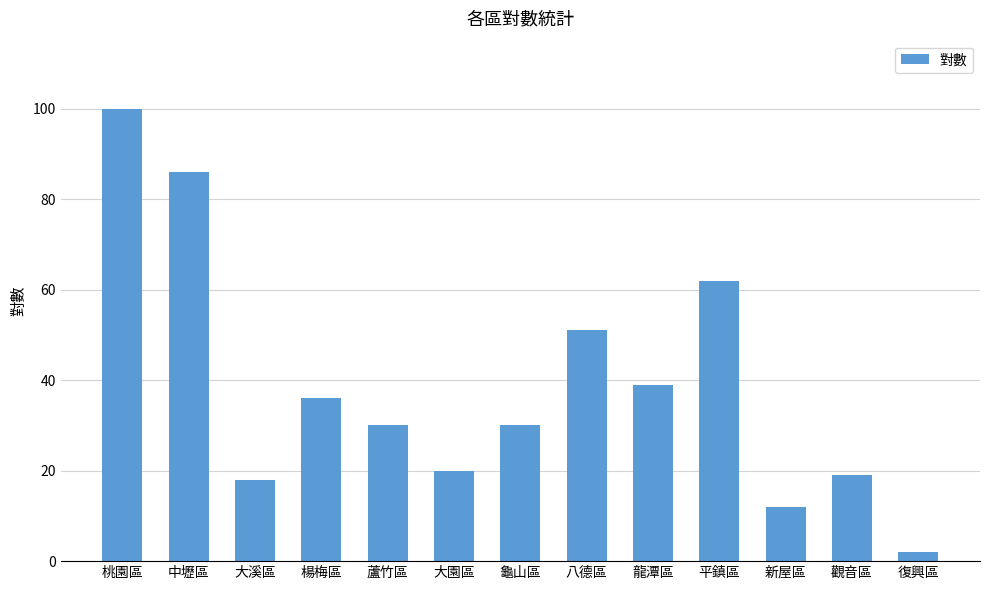

What value does the data have at 蘆竹區?

30